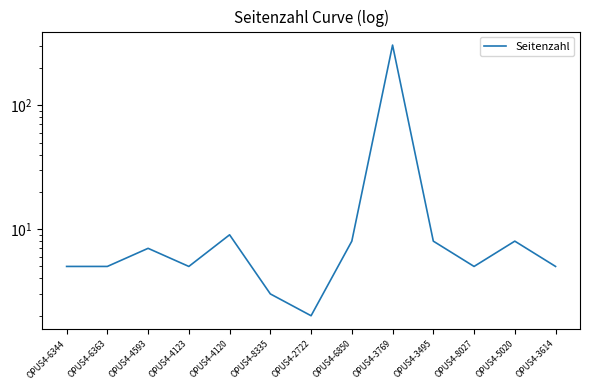

The value at OPUS4-3769 is 197. True or false?

False